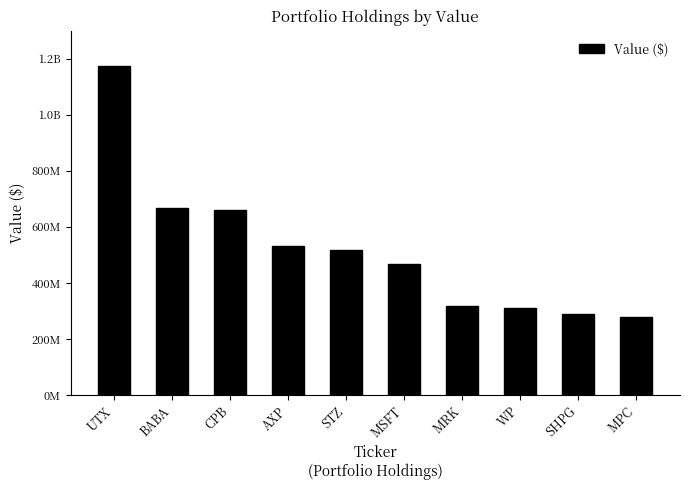

What is the sum of all values?

5217084000